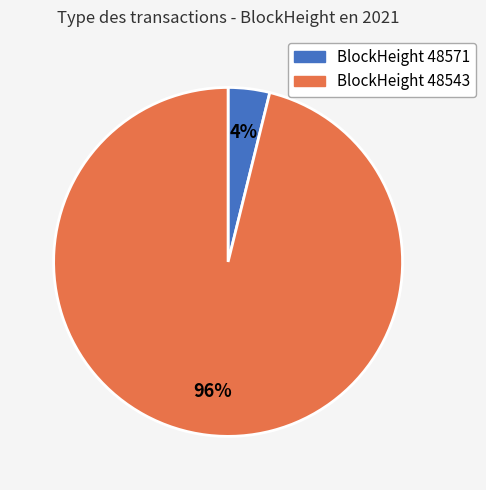

To the nearest percent, what is the average slice percentage?

50%